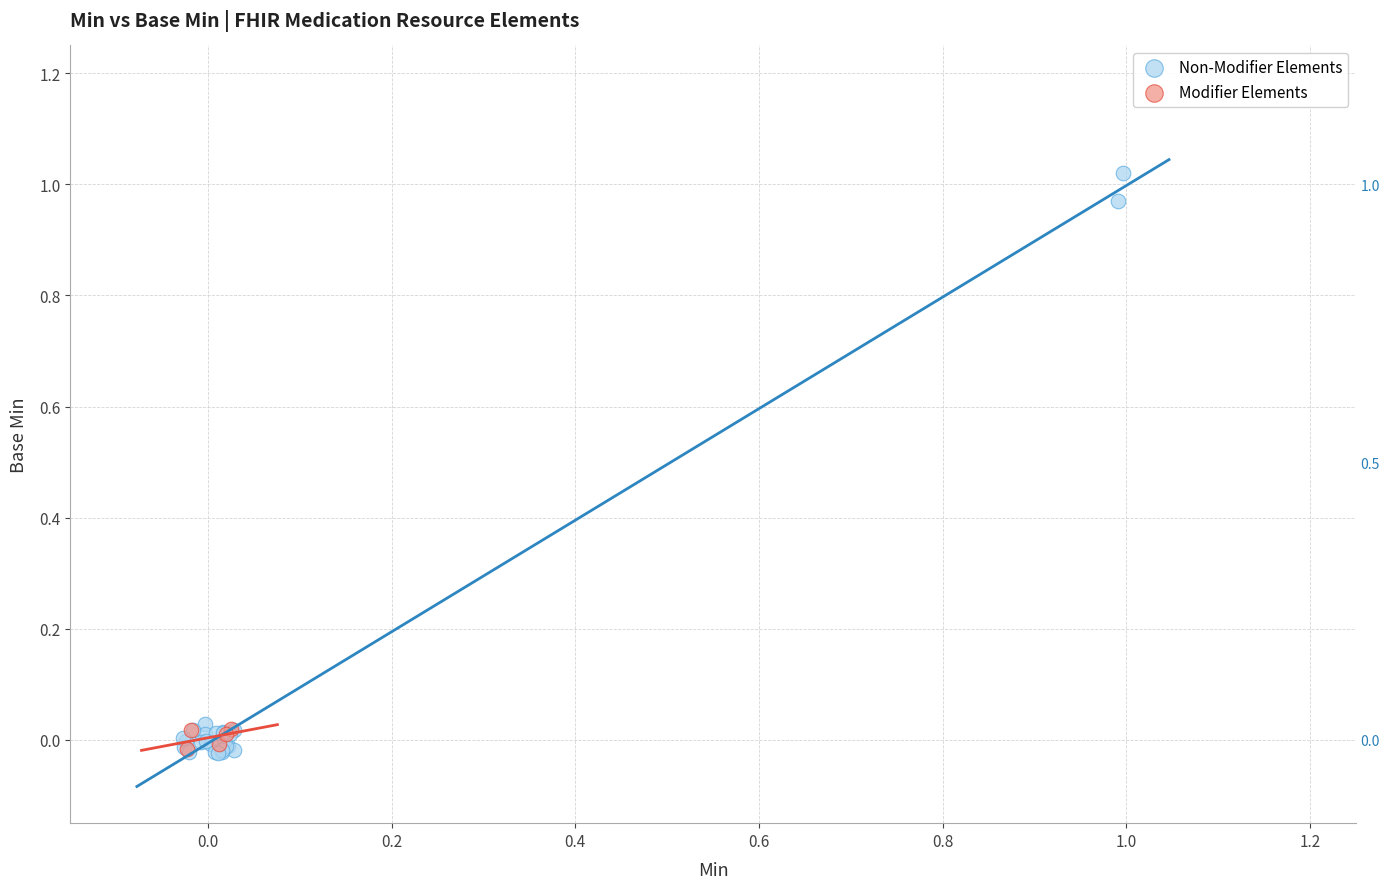

Which series has the largest Y range (max minus min)?

Non-Modifier Elements